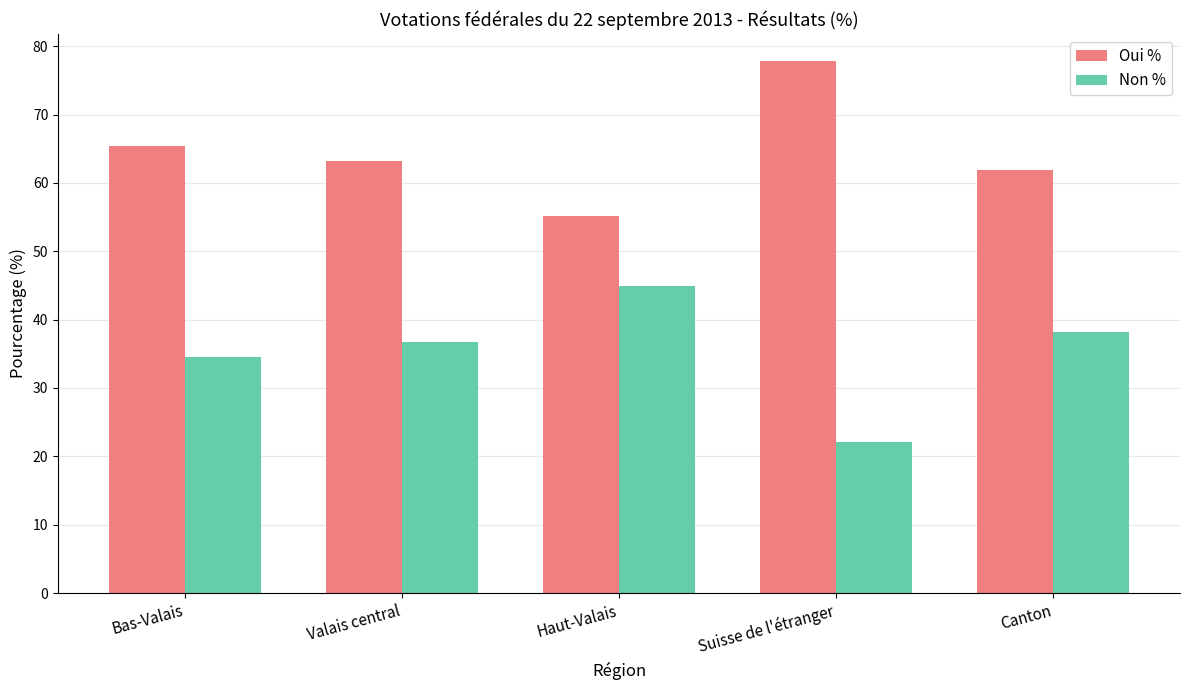

How many bars are there in total?

10